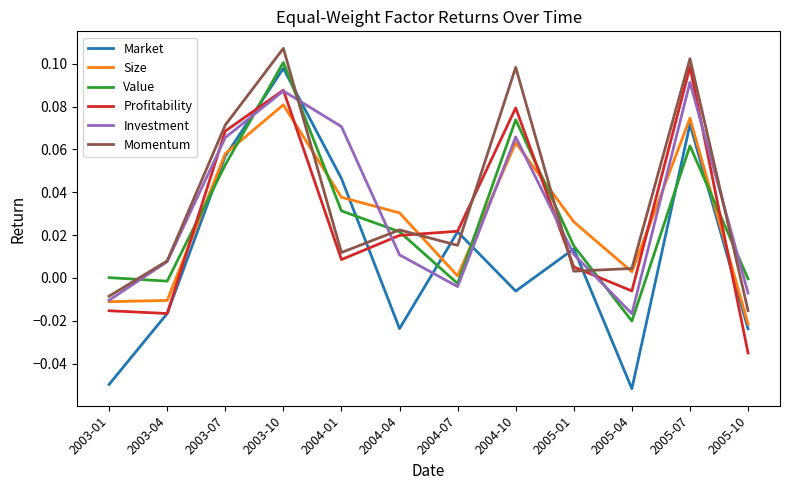

At which category does Momentum reach its first local valley?

2004-01